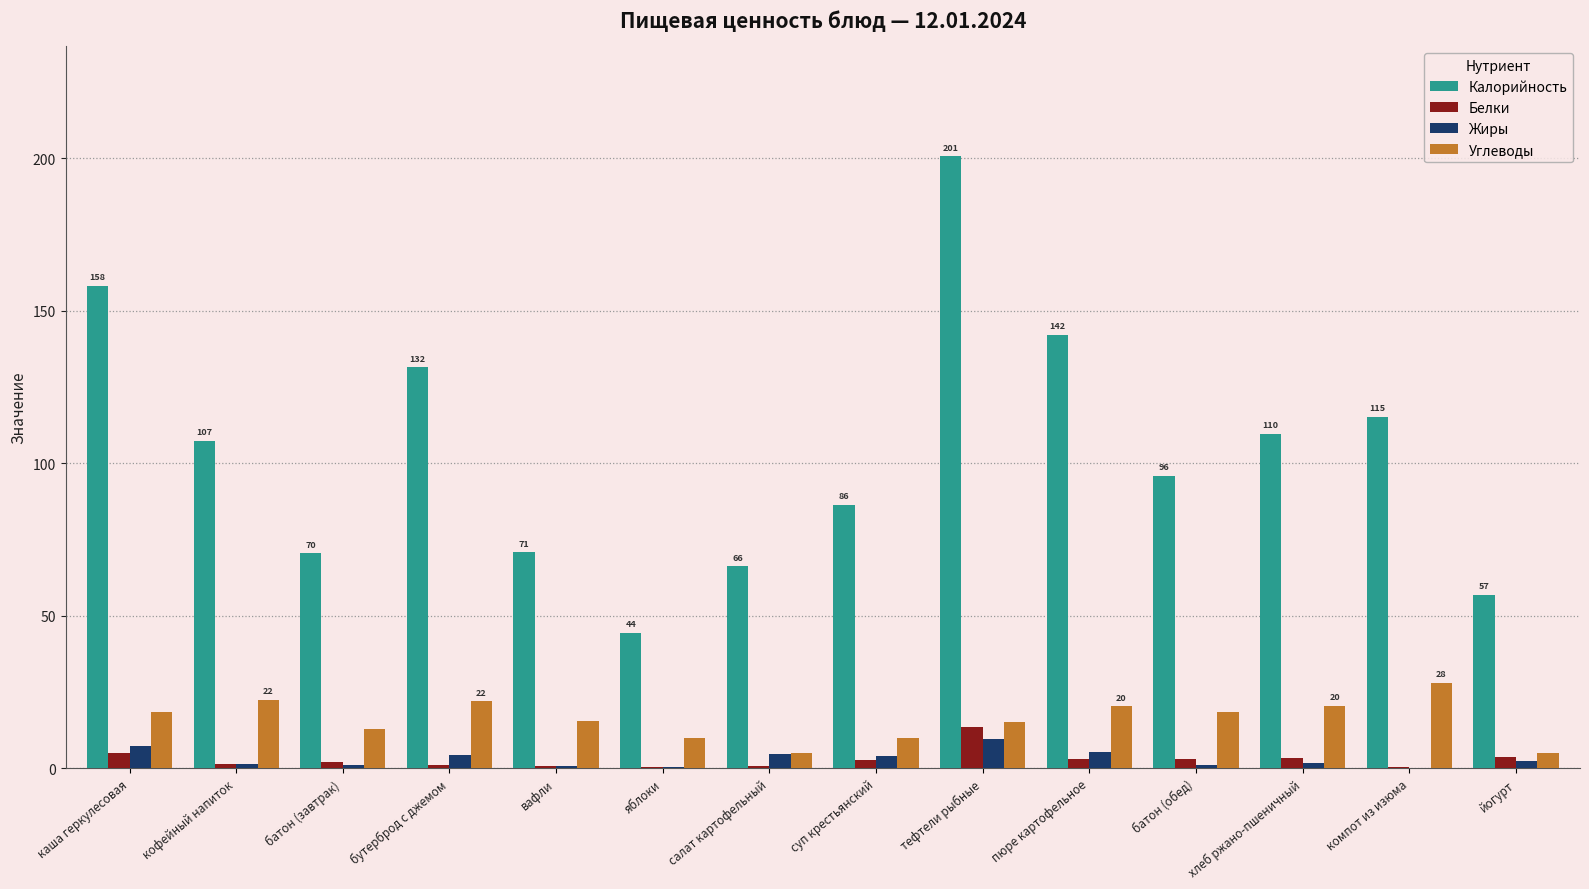

Is the value of Белки at кофейный напиток greater than the value of Калорийность at хлеб ржано-пшеничный?

No